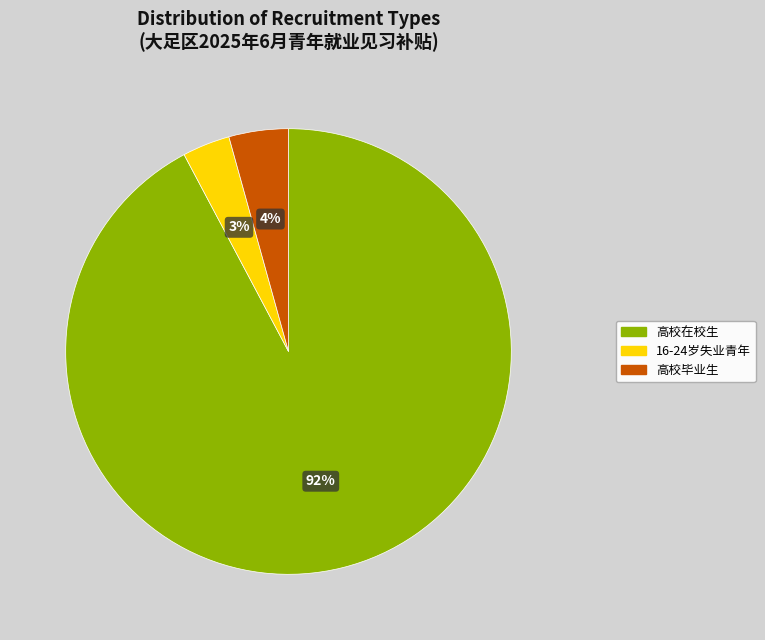

Is there any slice that represents more than half of the pie?

Yes